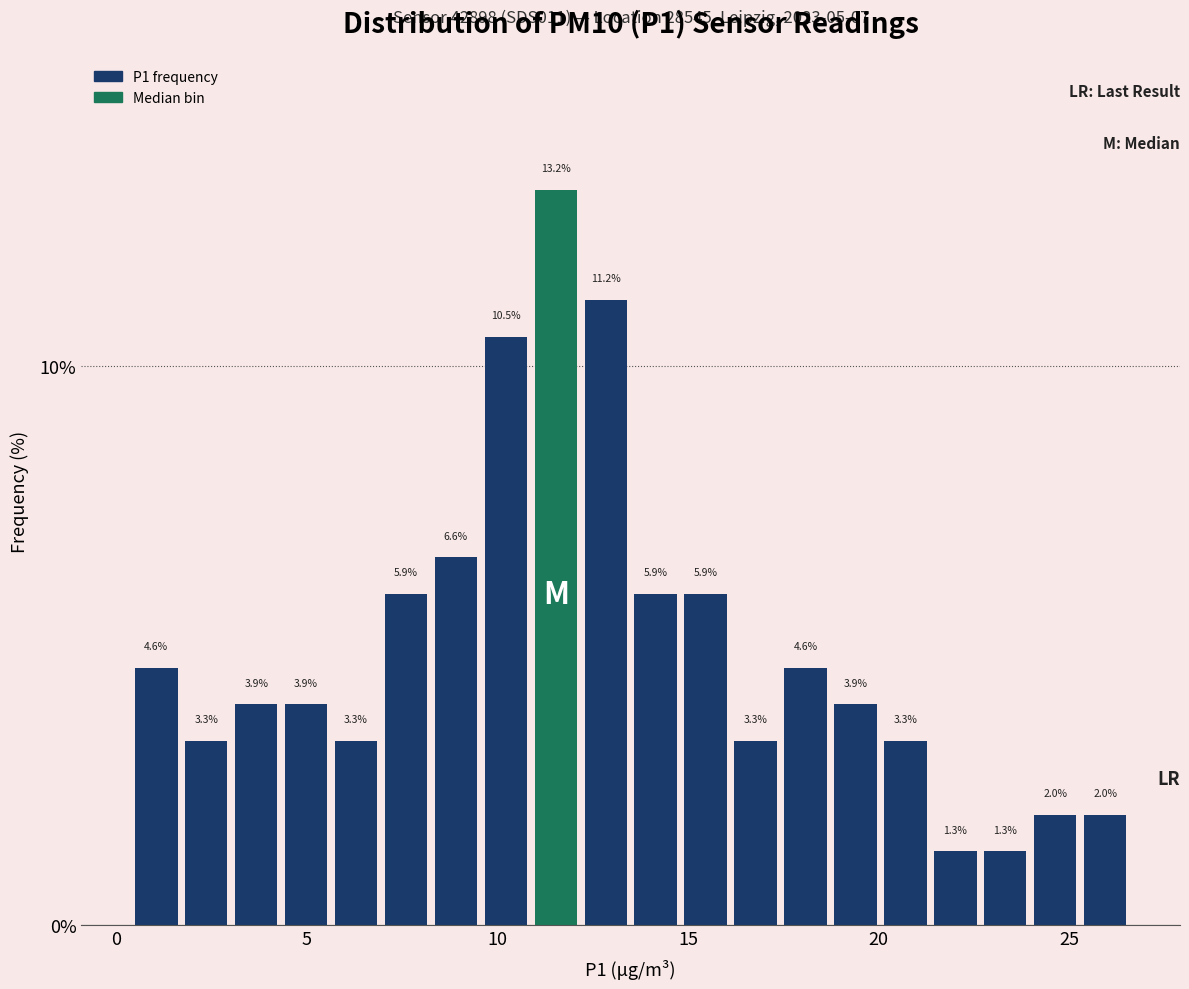

Around what value on the x-axis is the tallest bar? Give the approximate position of its centre, as read against the axis.

11.5